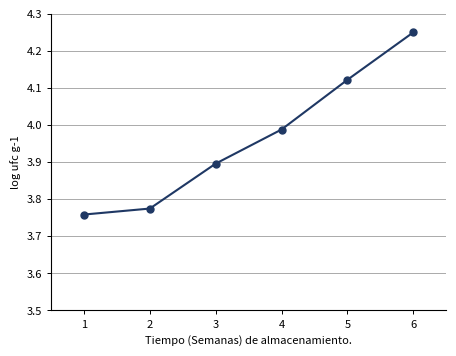

How many distinct data groups are displayed?

1